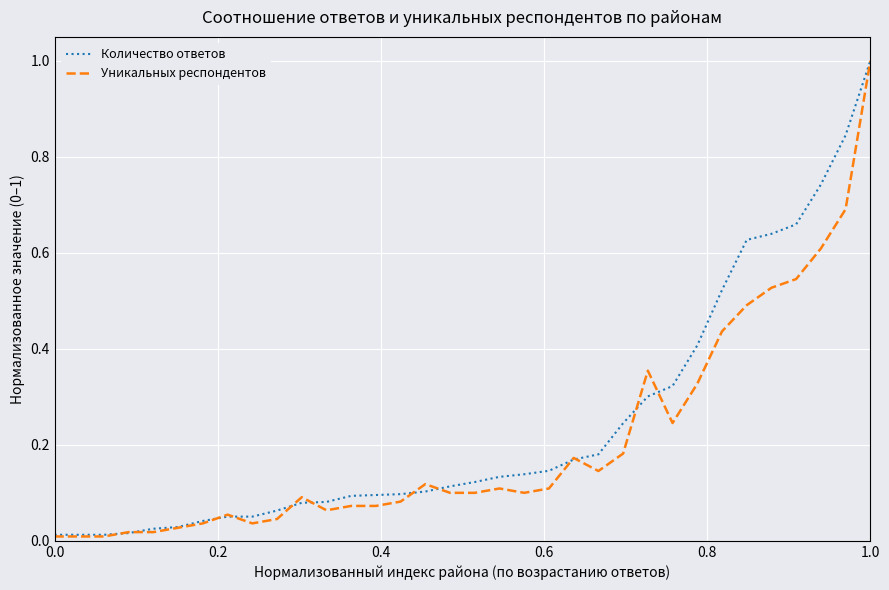

Reading left to right, transcribe all the data shown in this chart.

Количество ответов: 0.0	0.0	0.0	0.0	0.0	0.0	0.0	0.1	0.1	0.1	0.1	0.1	0.1	0.1	0.1	0.1	0.1	0.1	0.1	0.1	0.1	0.2	0.2	0.2	0.3	0.3	0.4	0.5	0.6	0.6	0.7	0.7	0.8	1.0
Уникальных респондентов: 0.0	0.0	0.0	0.0	0.0	0.0	0.0	0.1	0.0	0.0	0.1	0.1	0.1	0.1	0.1	0.1	0.1	0.1	0.1	0.1	0.1	0.2	0.1	0.2	0.4	0.2	0.3	0.4	0.5	0.5	0.5	0.6	0.7	1.0